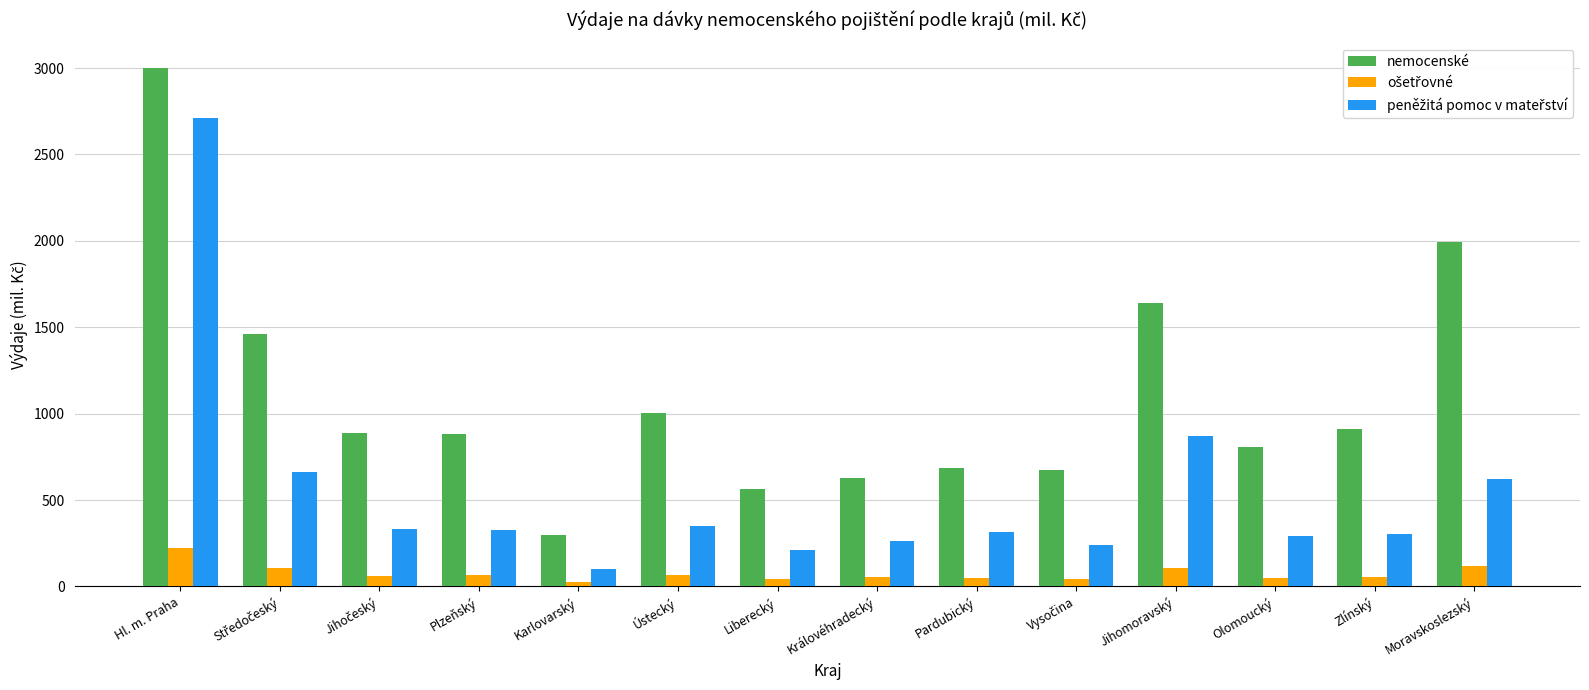

What is the sum of all nemocenské values?

15428.0